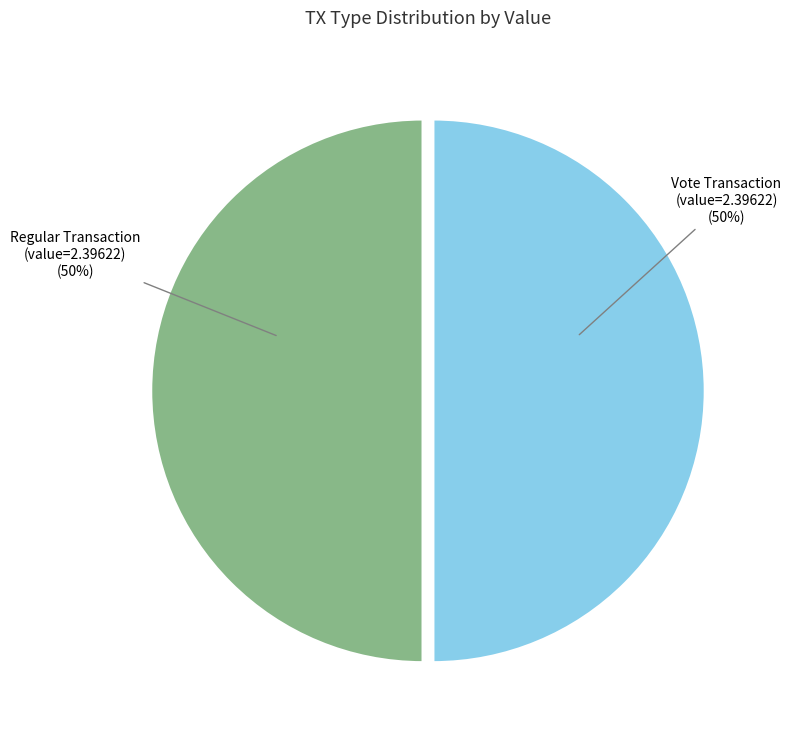

What is the ratio of the value at Regular to the value at Vote?

1.0